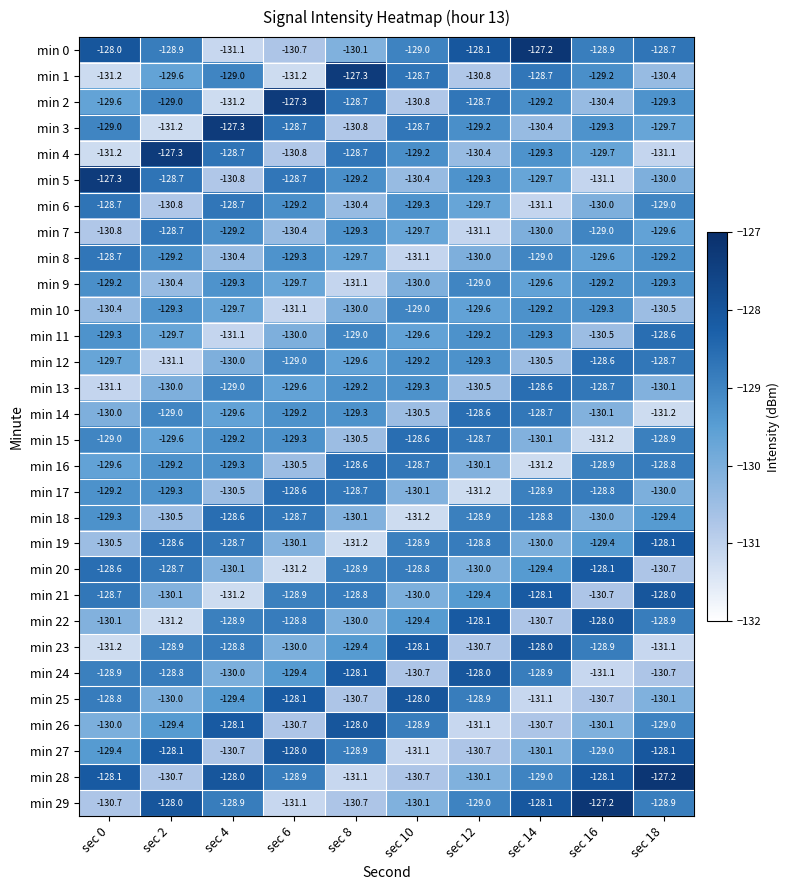

What is the difference between the min 4 values at sec 16 and sec 6?

1.1